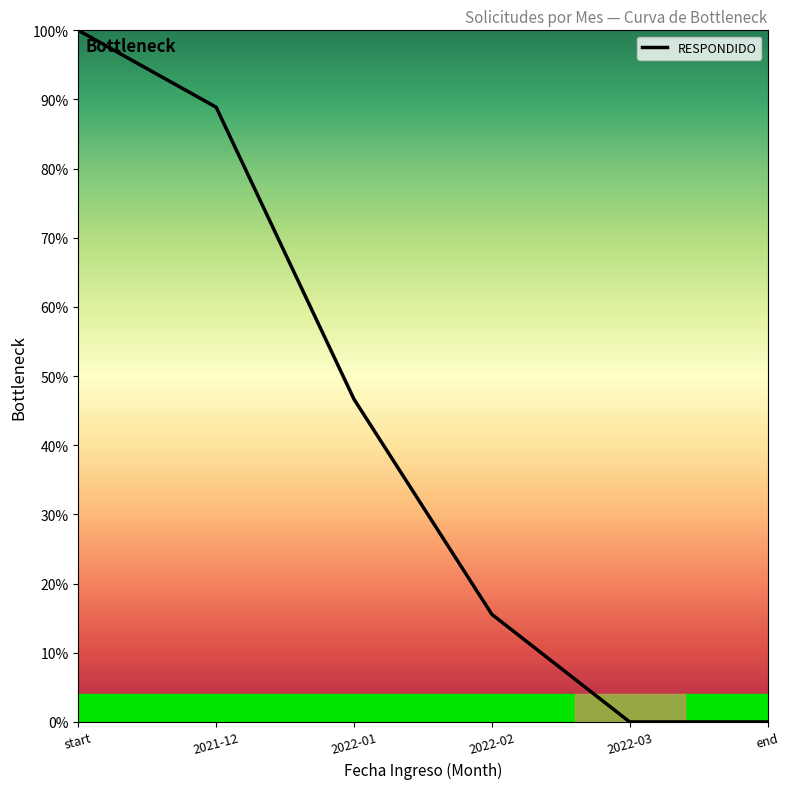

How many categories are shown in the chart?

6